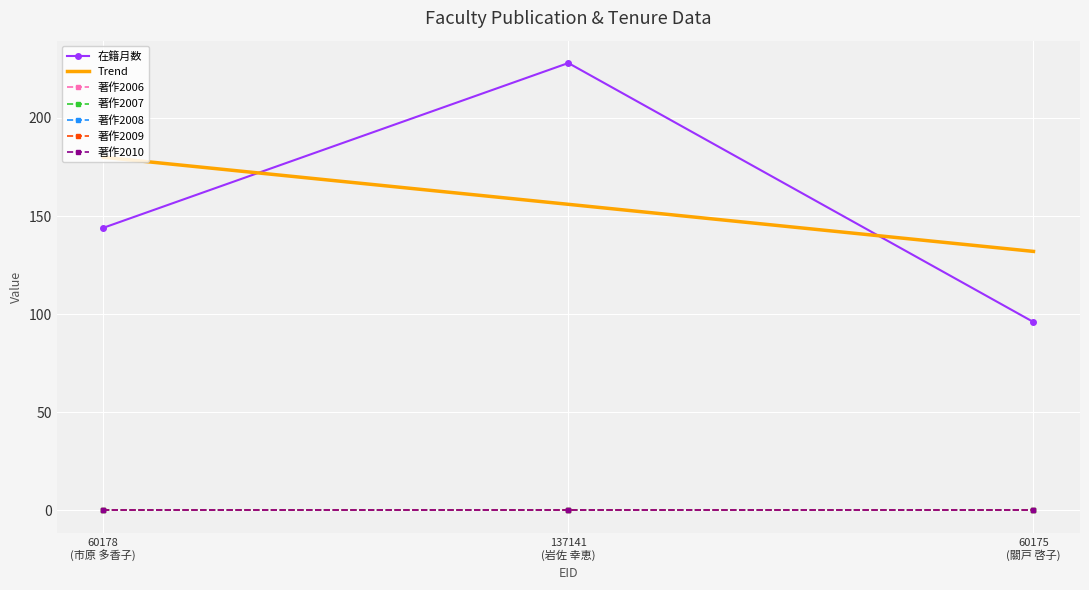

At which label does 著作2009 reach its minimum?

60178